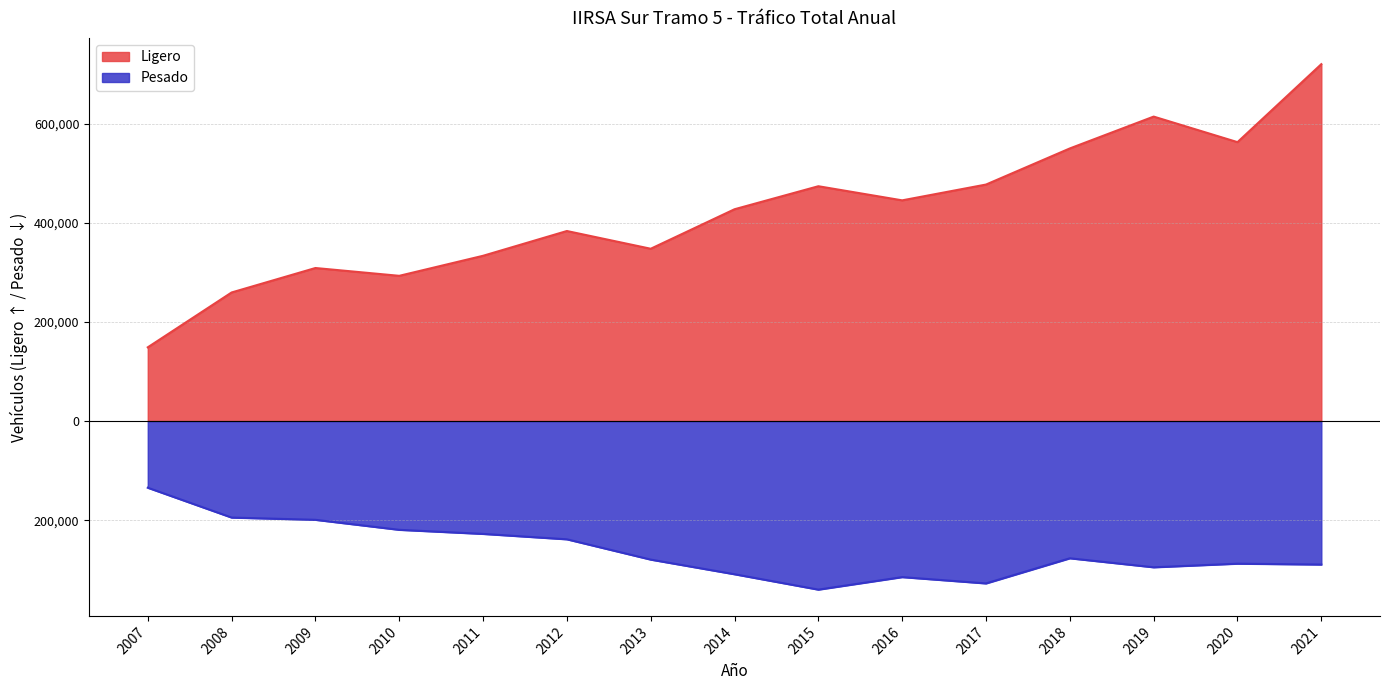

List the series in order of their peak value, highest first.

Ligero, Pesado